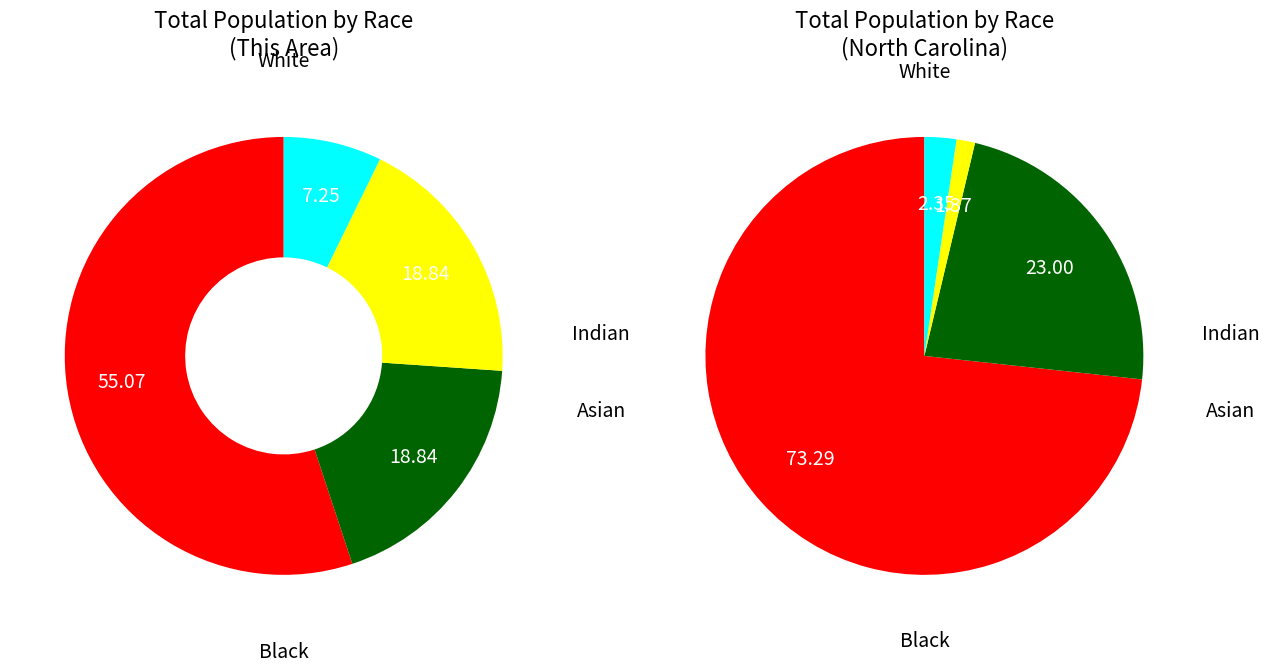

How many segments does this pie chart have?

4